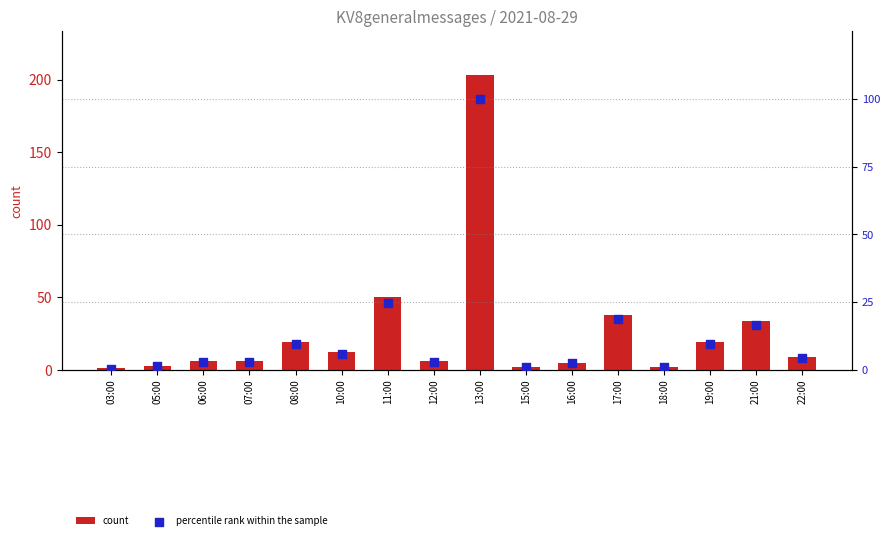

What is the total value across all series at 03:00?

1.5